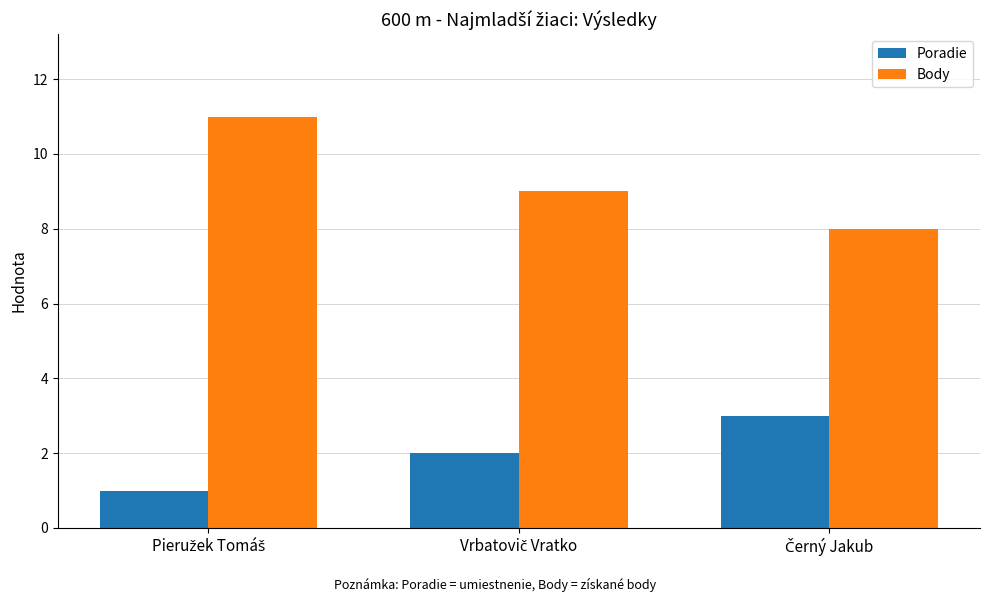

List the series in order of their peak value, lowest first.

Poradie, Body